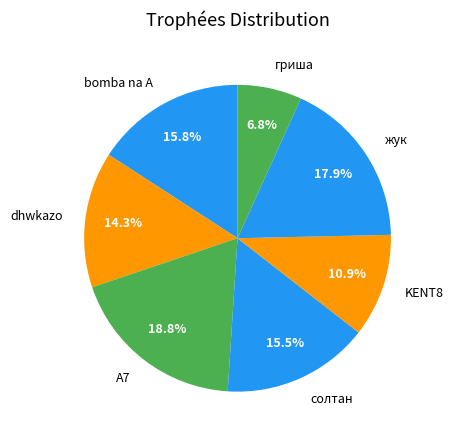

To the nearest percent, what percentage of the pie is А7?

19%